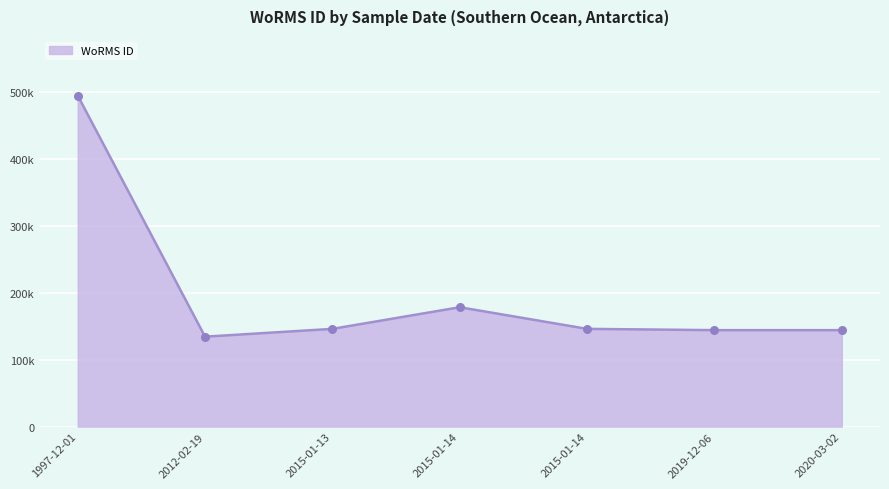

Does the chart have visible grid lines?

Yes